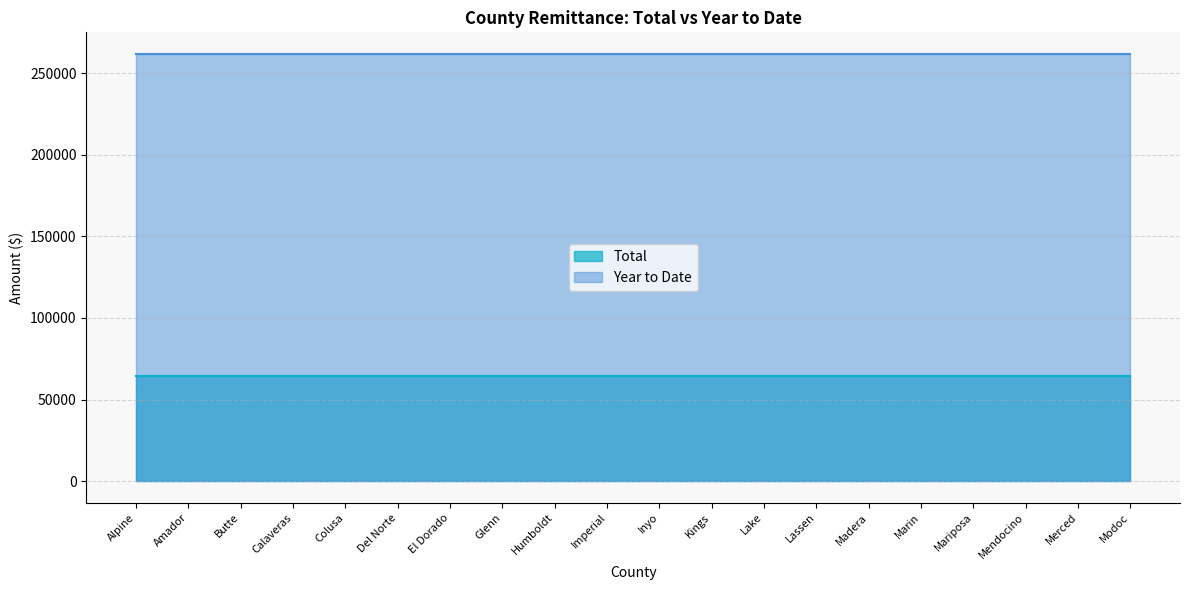

What is the value of the Total point at the 15th from the left?

64730.4